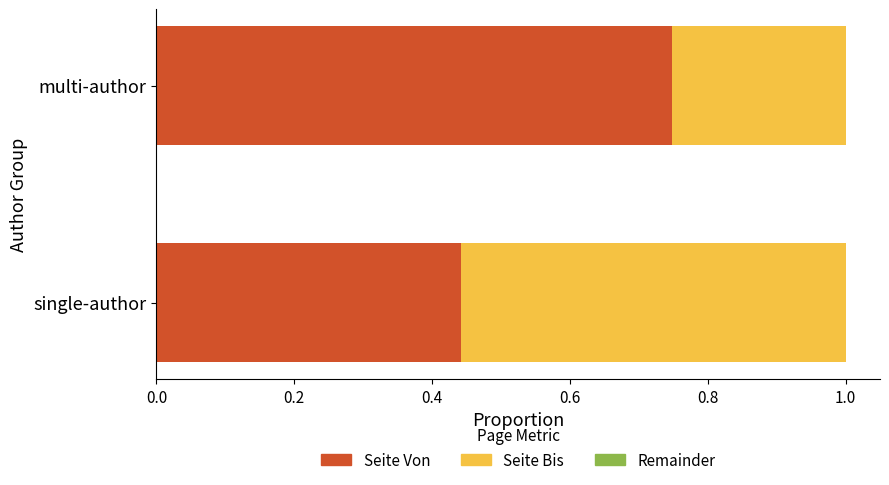

What is the sum of all Seite Von values?

1.2